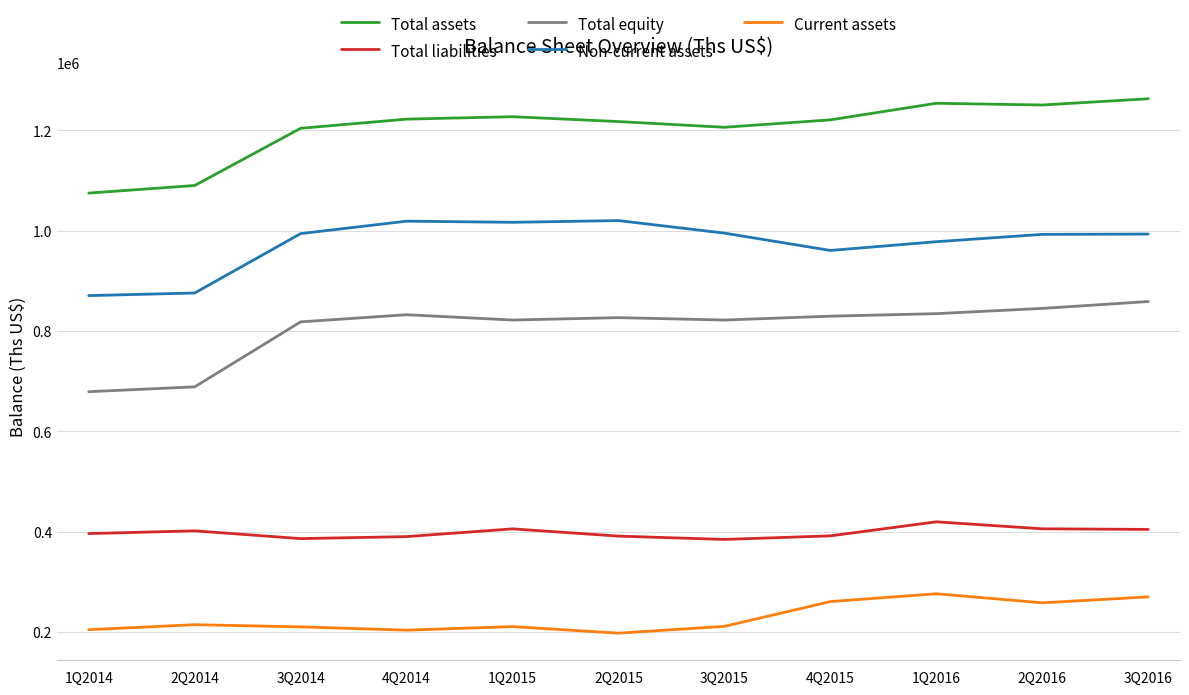

What is the spread (max minus min) of values at 1Q2015?

1016547